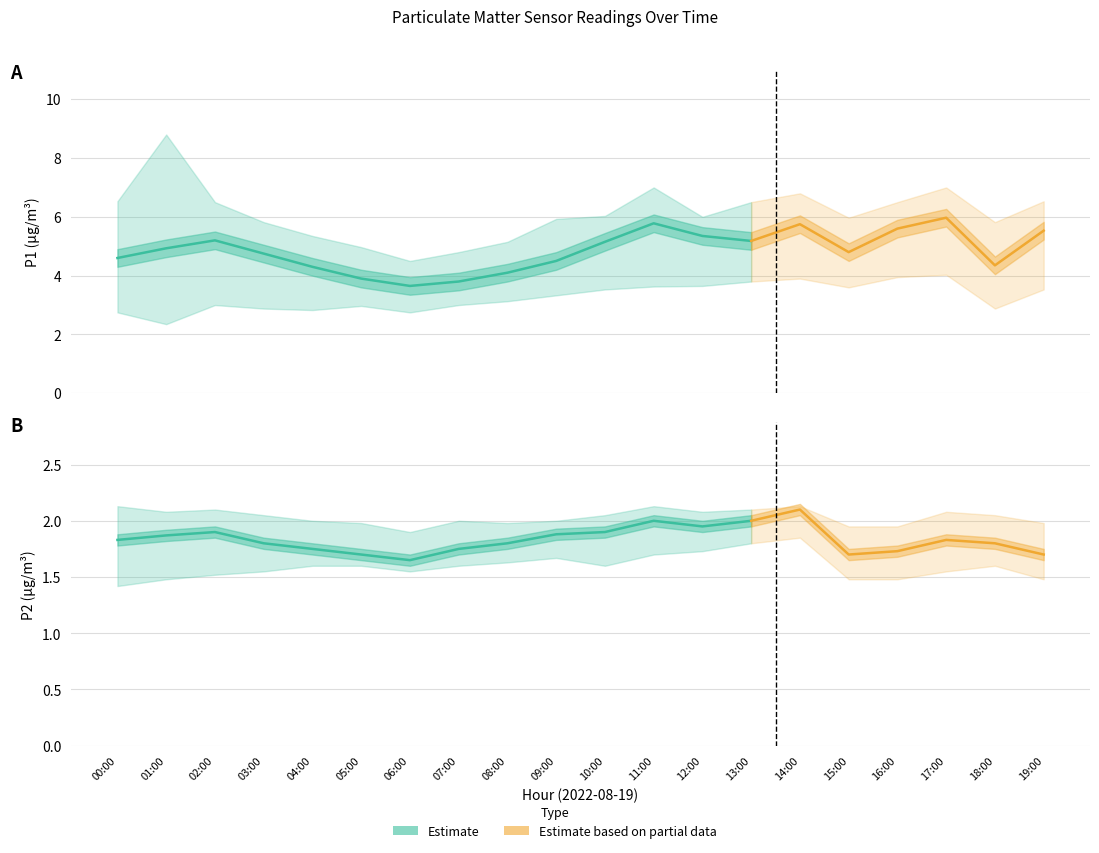

Which category has the highest value in the P2_upper series?

00:00